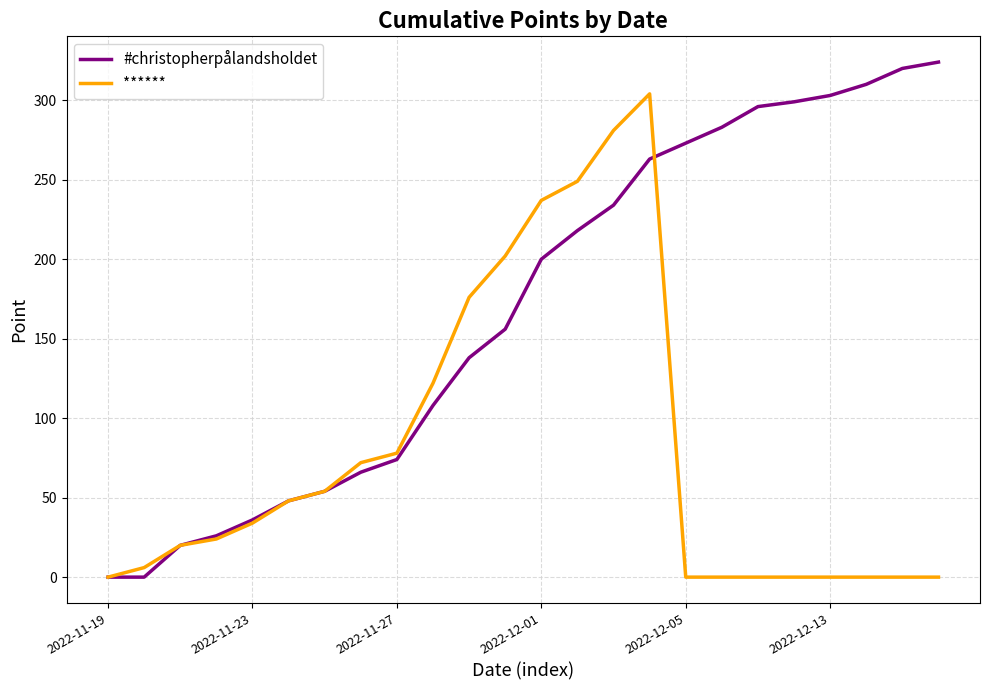

Which series has the largest total across all categories?

#christopherpålandsholdet